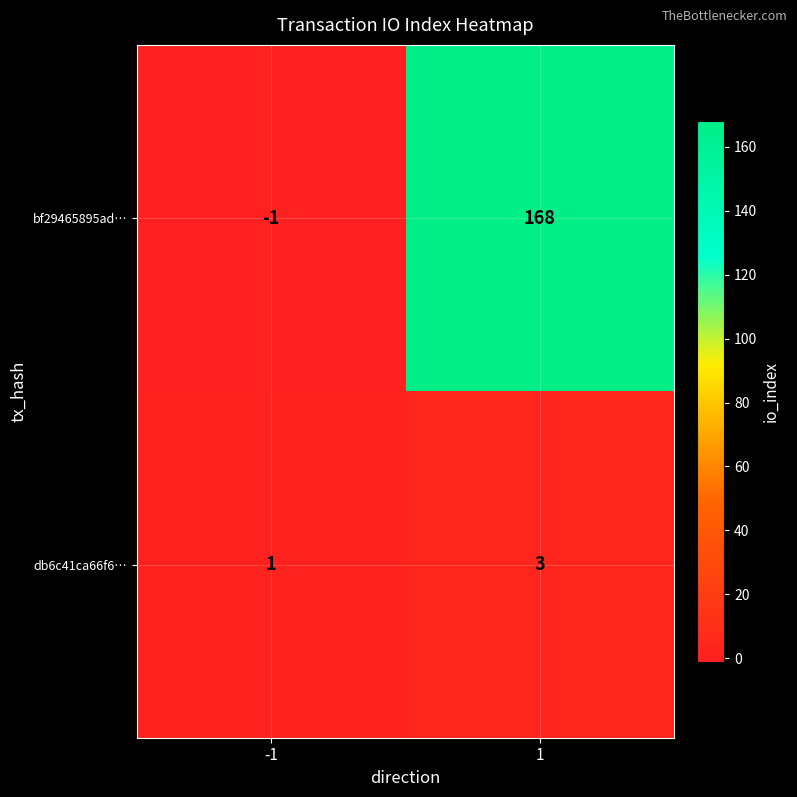

What is the average value of the bf29465895ad… series?

84